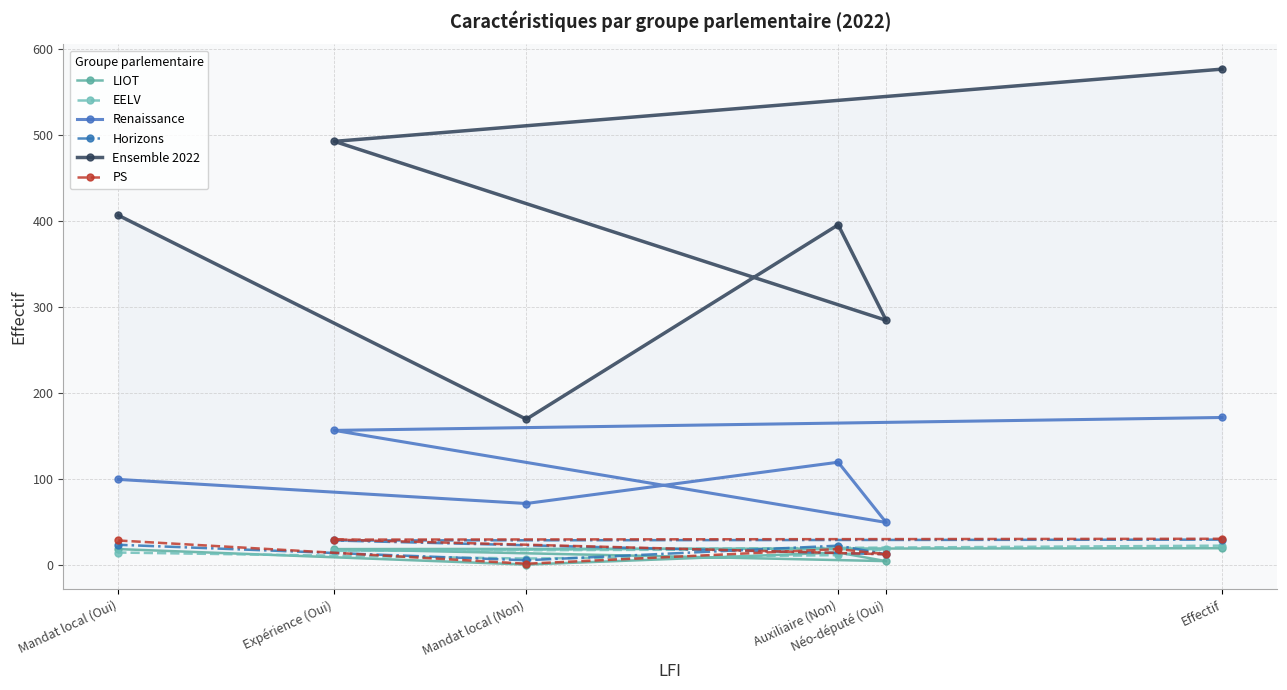

How many interior local valleys does the LIOT series have?

2